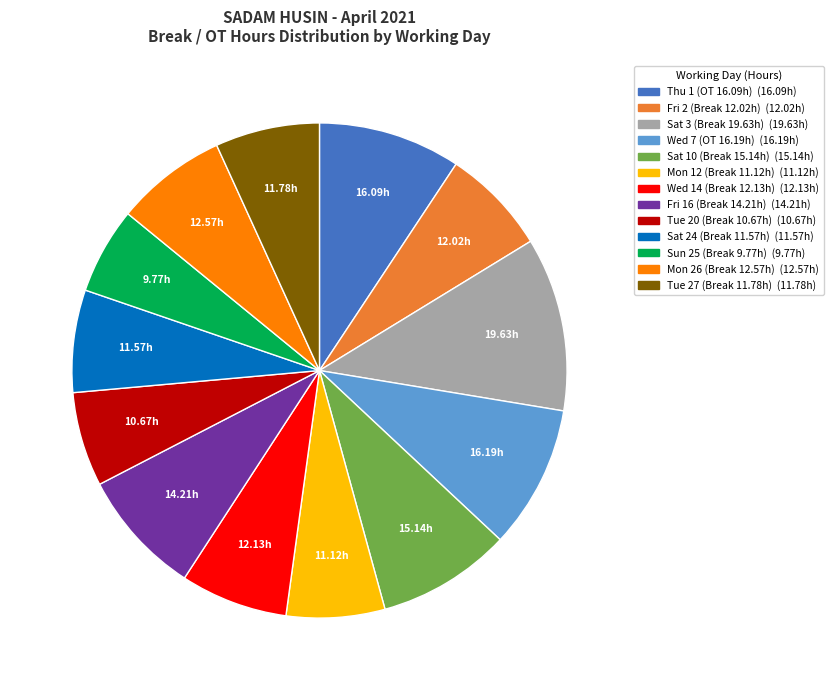

Is there any slice that represents more than half of the pie?

No